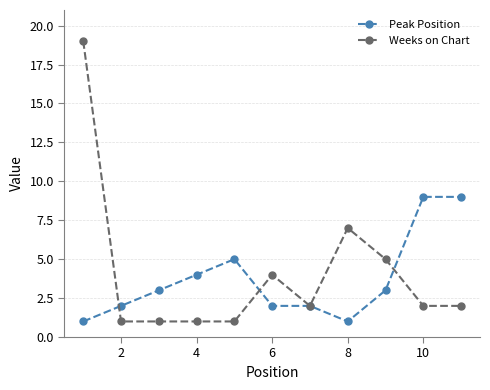

What is the value of the Weeks on Chart point at the 2nd from the left?

1